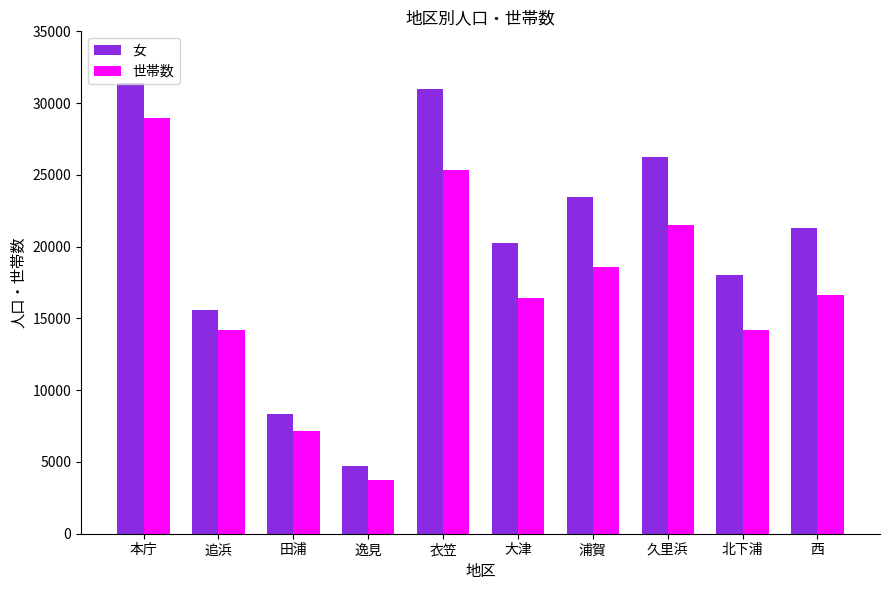

At 北下浦, list the series in order from largest to smallest.

女, 世帯数